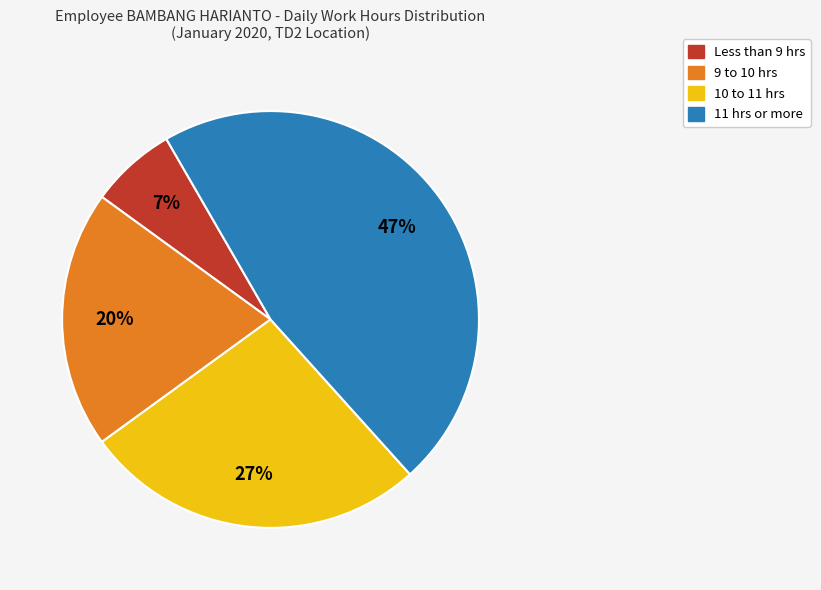

To the nearest percent, what is the average slice percentage?

25%